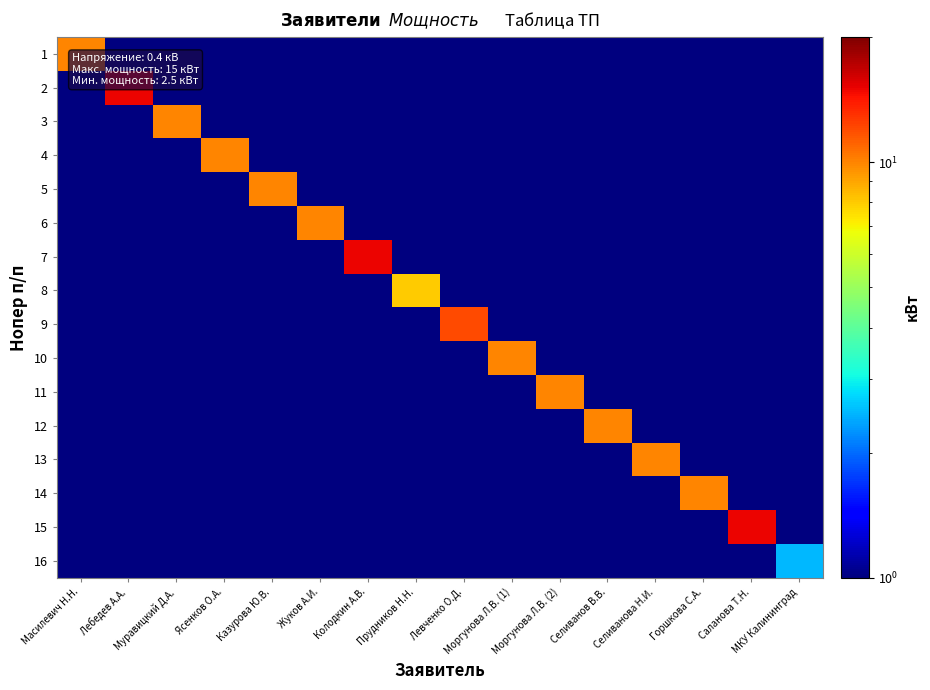

How many categories are shown in the chart?

16